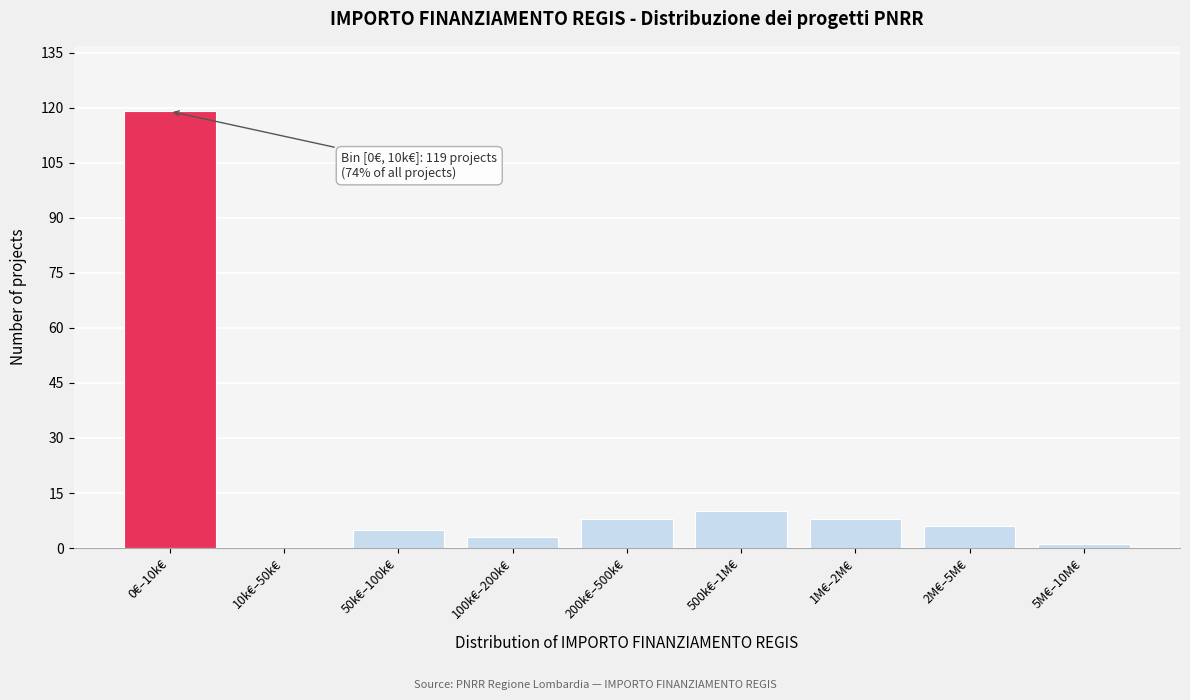

Reading right to left, transcribe all the data shown in this chart.

5M€–10M€=1	2M€–5M€=6	1M€–2M€=8	500k€–1M€=10	200k€–500k€=8	100k€–200k€=3	50k€–100k€=5	10k€–50k€=0	0€–10k€=119